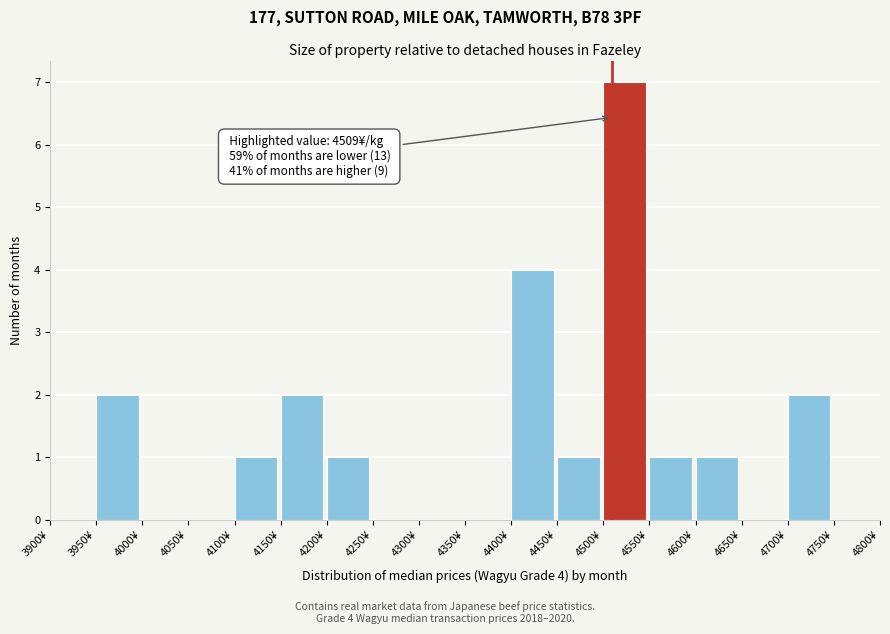

Which range on the x-axis has the tallest bar?

4500 to 4550